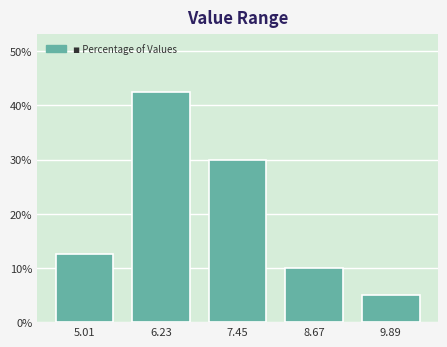

Reading left to right, list every bar in this chart as the range it spans on the x-axis followed by its height. Neither the bar edges nor the heights are printed on the chart, so give them approximately, as read against the axes.

4.40 to 5.62: 13
5.62 to 6.84: 43
6.84 to 8.06: 30
8.06 to 9.28: 10
9.28 to 10.50: 5